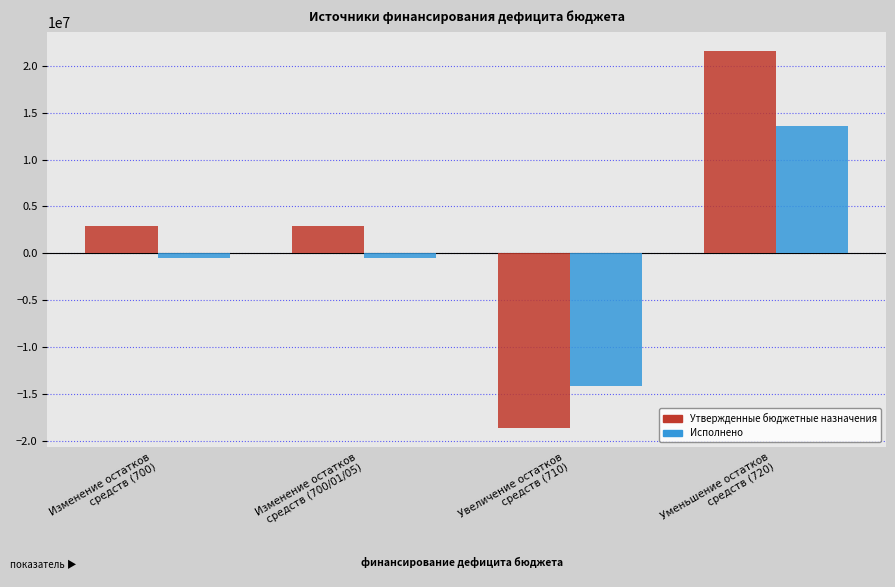

What is the maximum value shown in the chart?

21593142.7